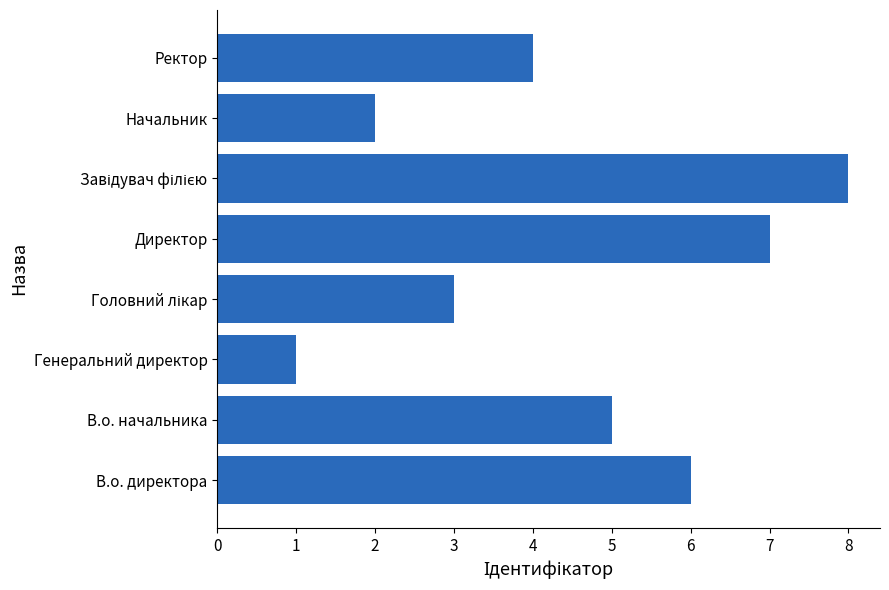

True or false: the data shows 2 at Начальник.

True